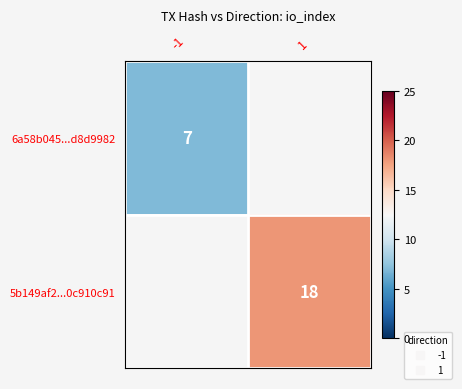

At 1, list the series in order from smallest to largest.

6a58b045...d8d9982, 5b149af2...0c910c91